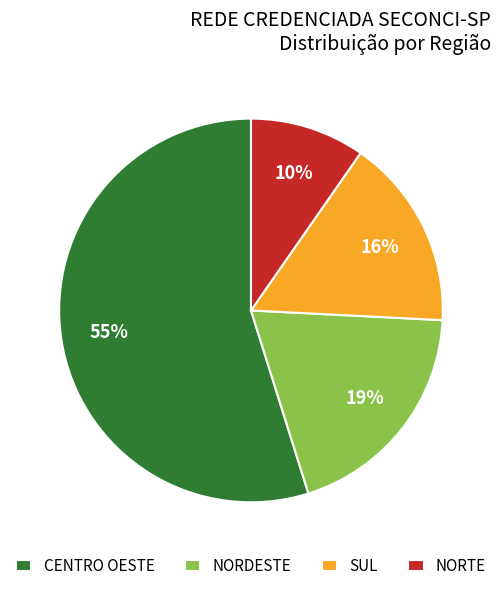

Which has a higher value, CENTRO OESTE or SUL?

CENTRO OESTE